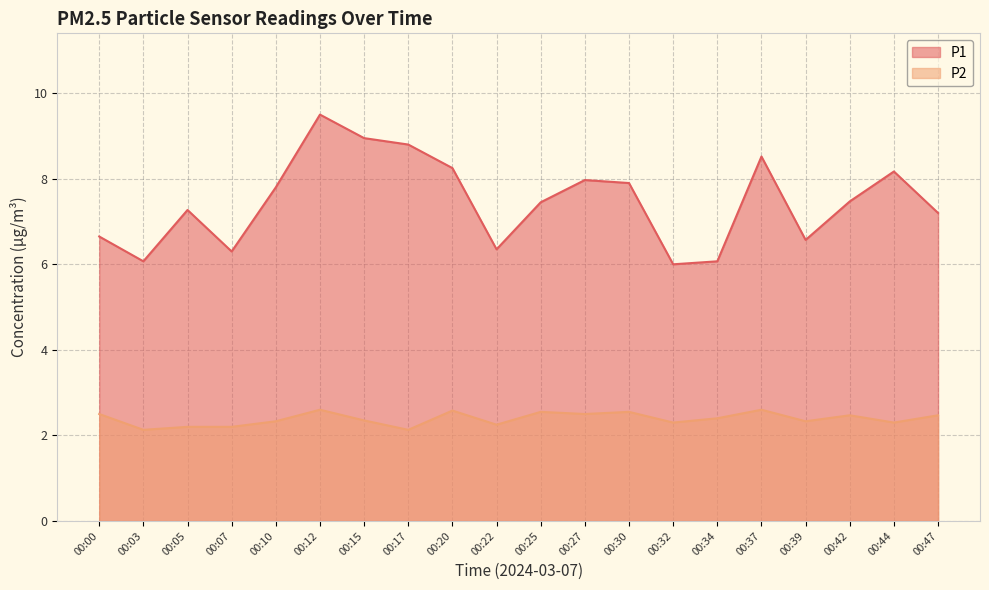

What is the approximate value of P2 at 00:03?

2.1